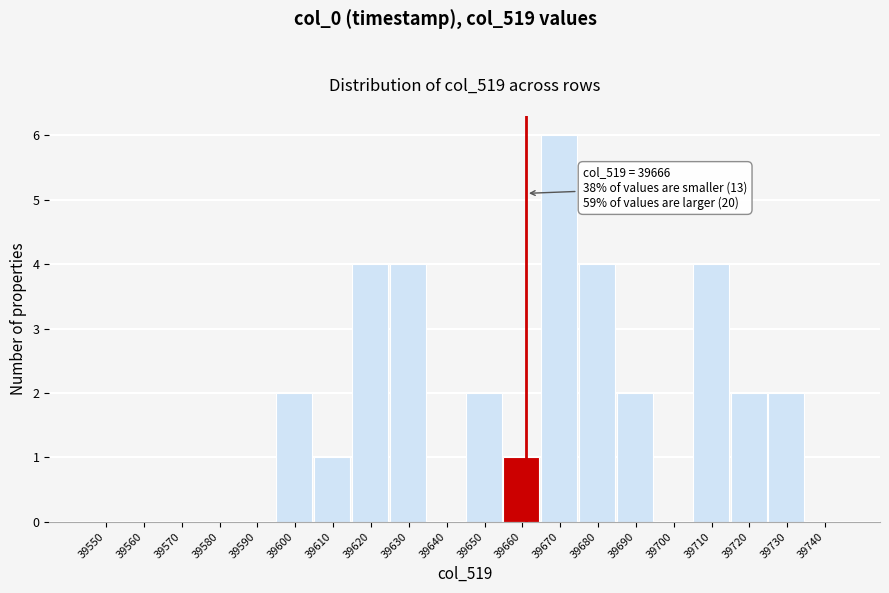

Reading right to left, extract all data points from this chart.

39740=0	39730=2	39720=2	39710=4	39700=0	39690=2	39680=4	39670=6	39660=1	39650=2	39640=0	39630=4	39620=4	39610=1	39600=2	39590=0	39580=0	39570=0	39560=0	39550=0